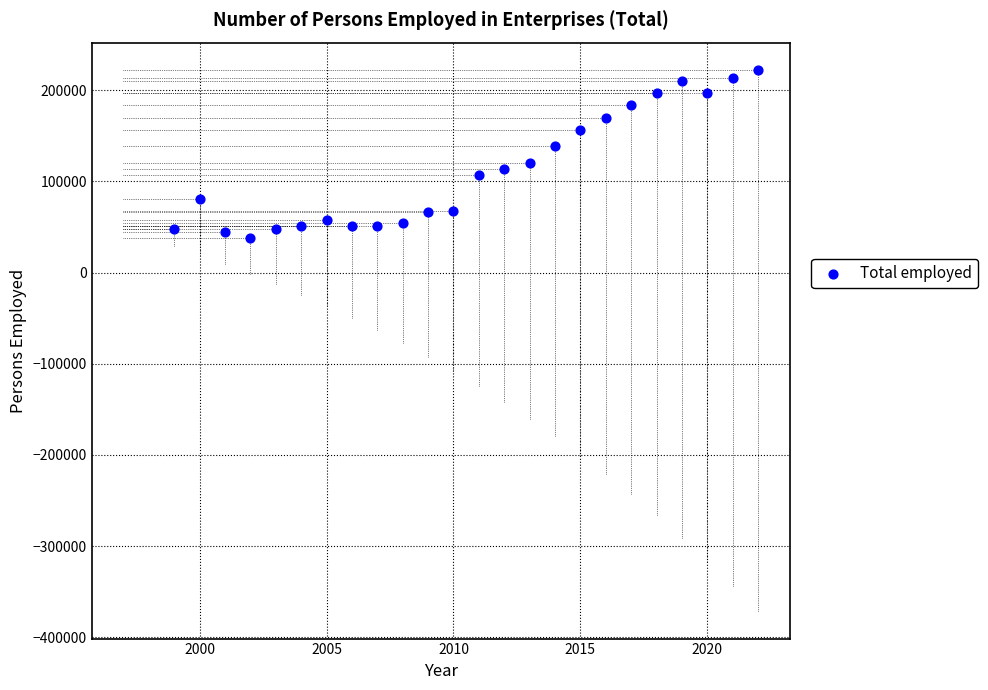

What is the range of X values (max minus min)?

23